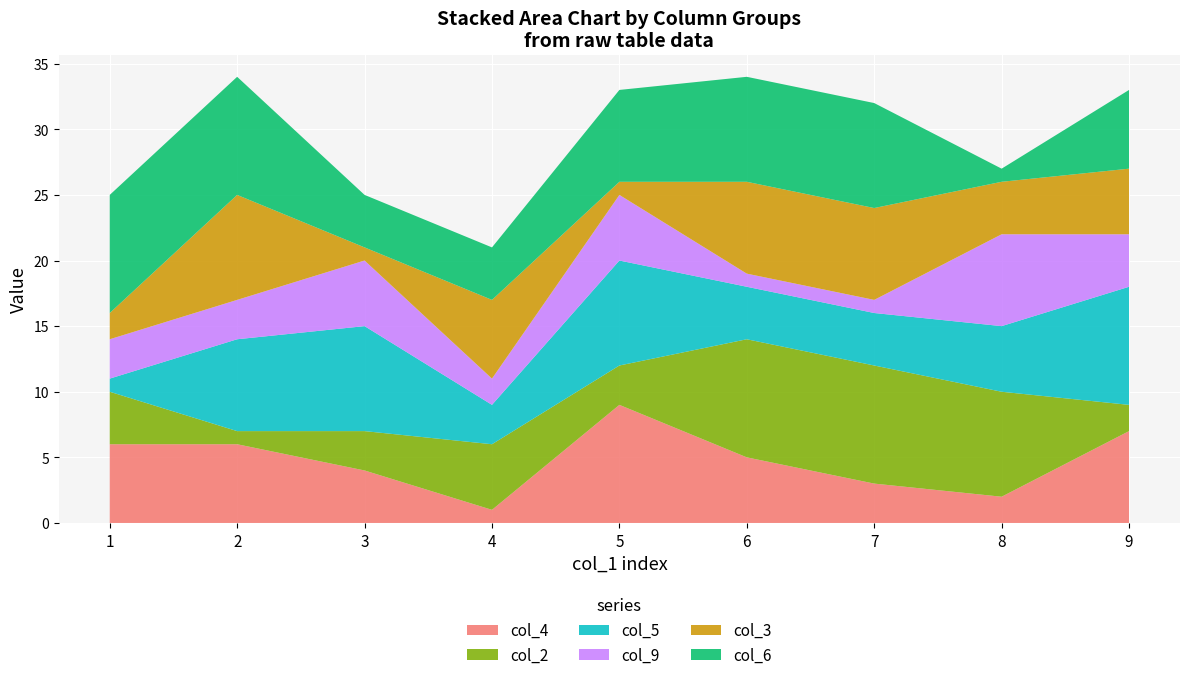

Reading left to right, extract all data points from this chart.

col_4: 6	6	4	1	9	5	3	2	7
col_2: 4	1	3	5	3	9	9	8	2
col_5: 1	7	8	3	8	4	4	5	9
col_9: 3	3	5	2	5	1	1	7	4
col_3: 2	8	1	6	1	7	7	4	5
col_6: 9	9	4	4	7	8	8	1	6